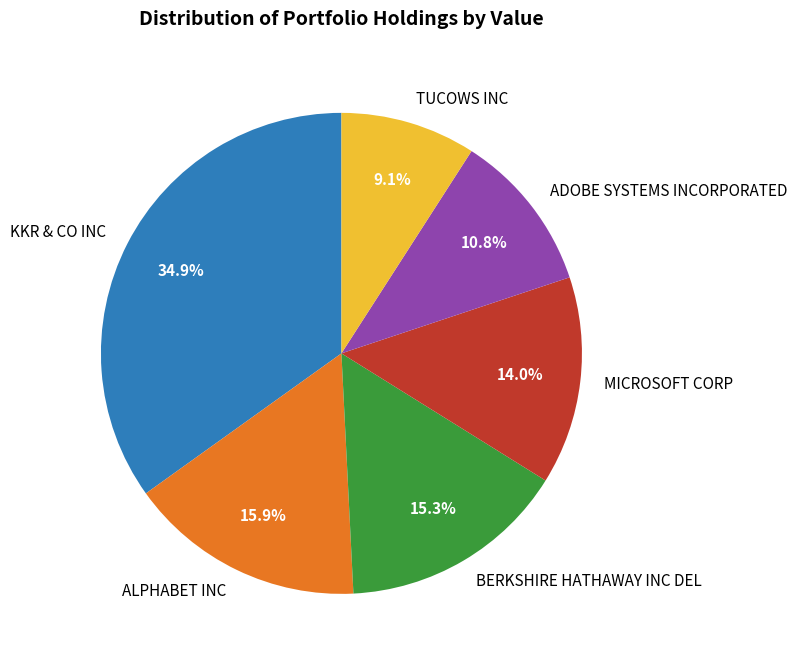

To the nearest percent, what is the average slice percentage?

17%